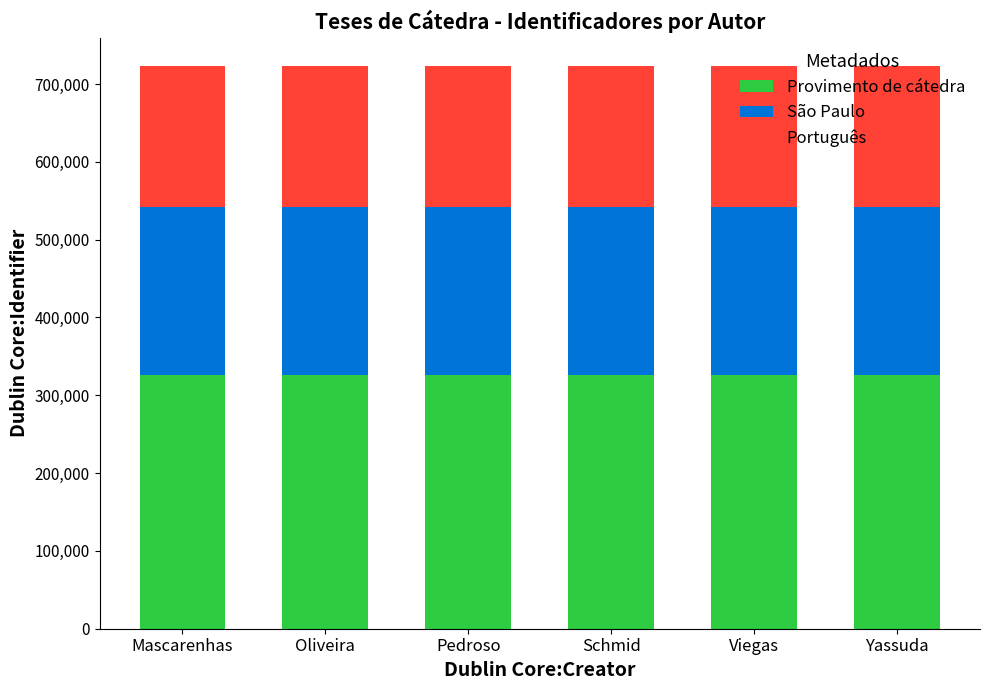

Read the Provimento de cátedra value at Schmid.

325526.4